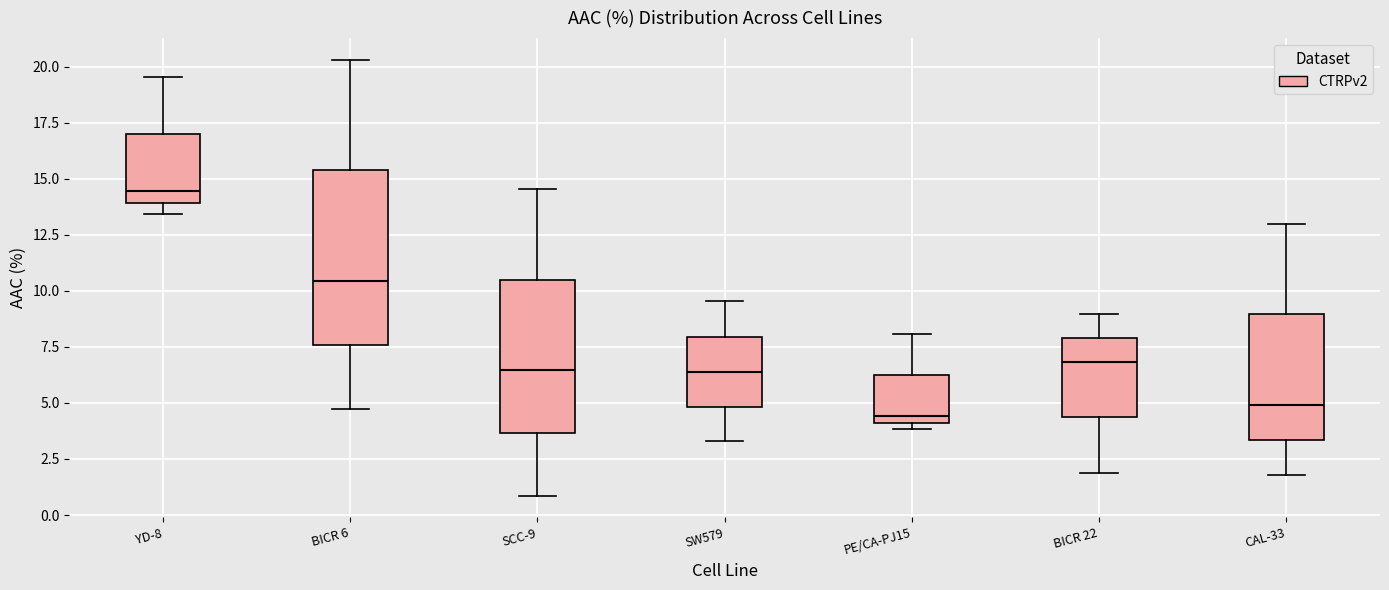

Where does the median line of the box for PE/CA-PJ15 sit on the y-axis? The values are not printed on the chart, so give them approximately, as read against the axis.

4.5